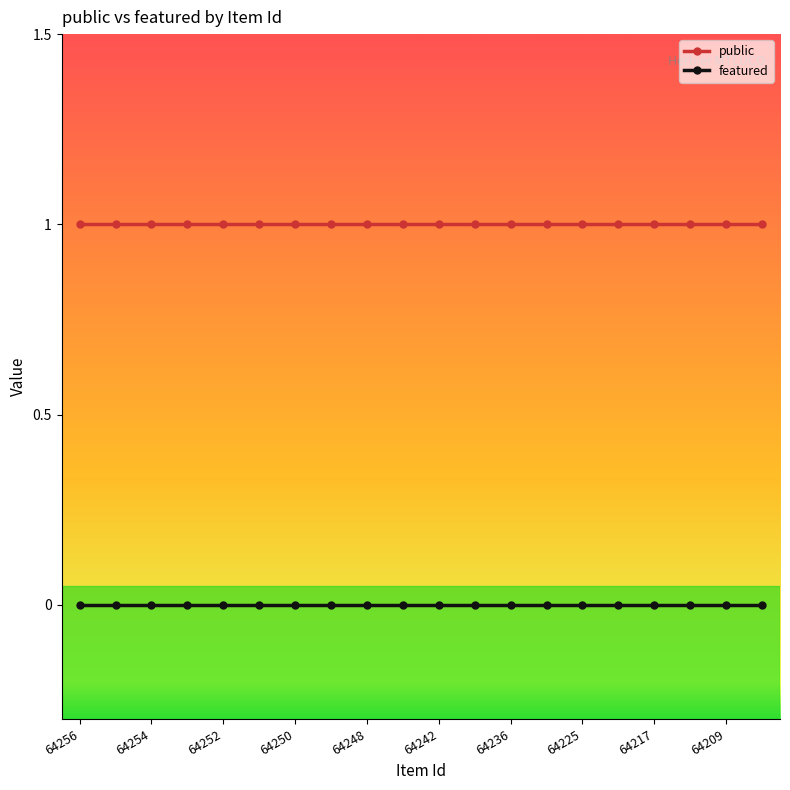

List the series in order of their overall mean, lowest first.

featured, public